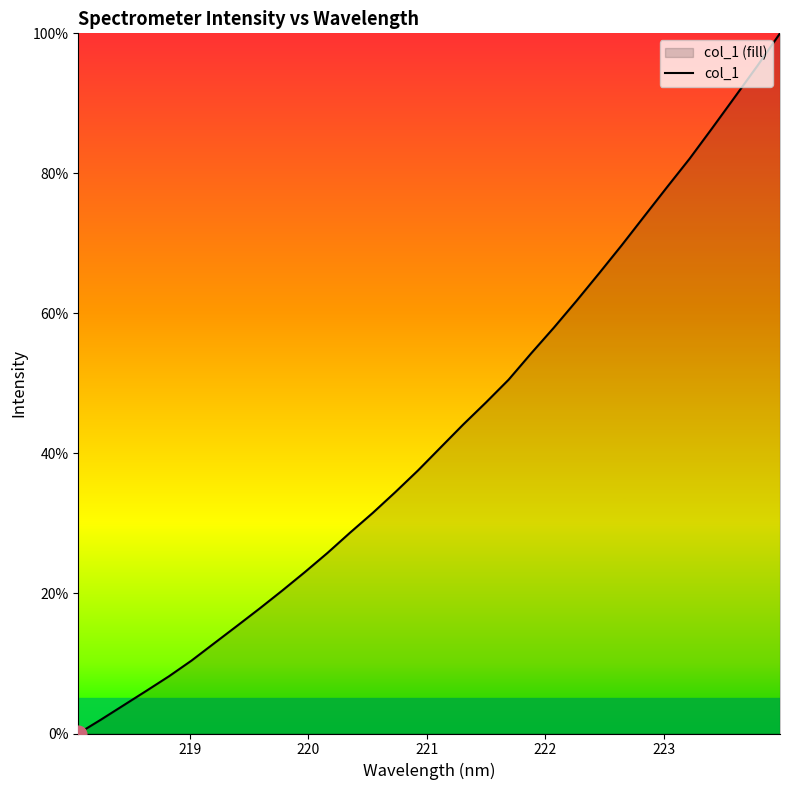

What is the maximum value shown in the chart?

100.0